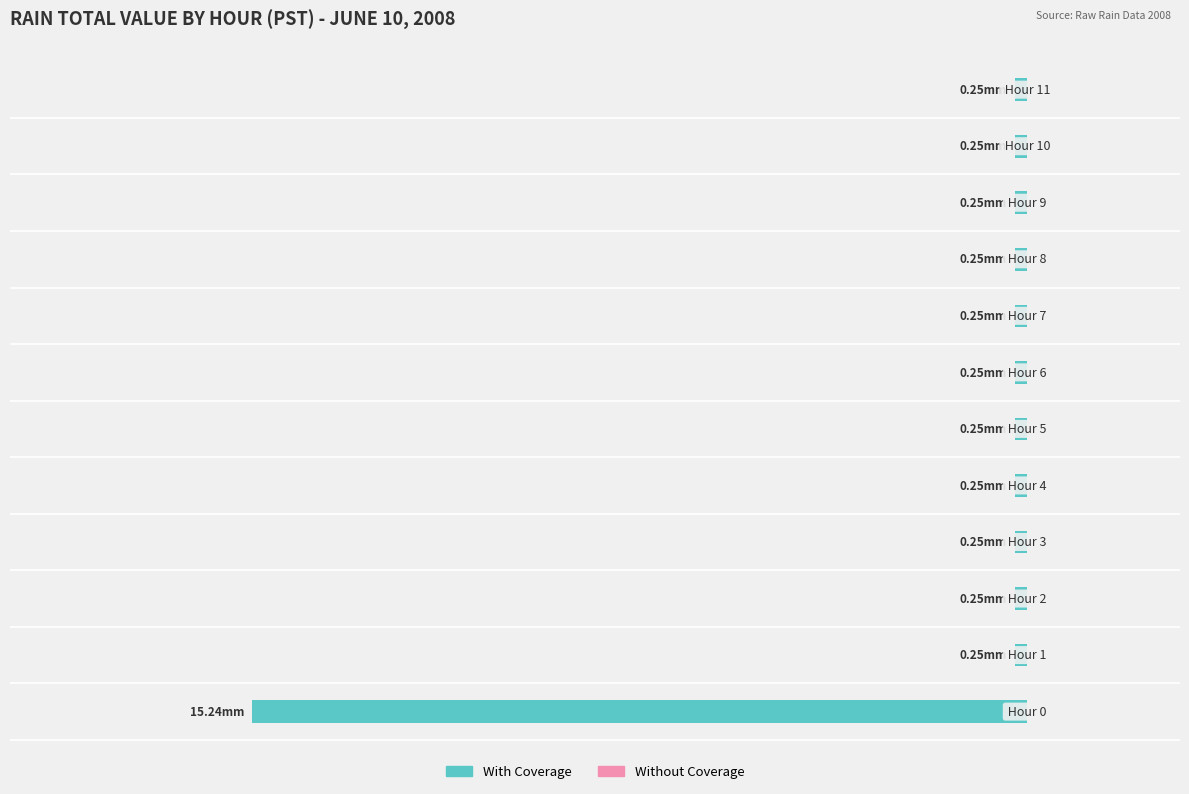

Does the chart contain any negative values?

Yes